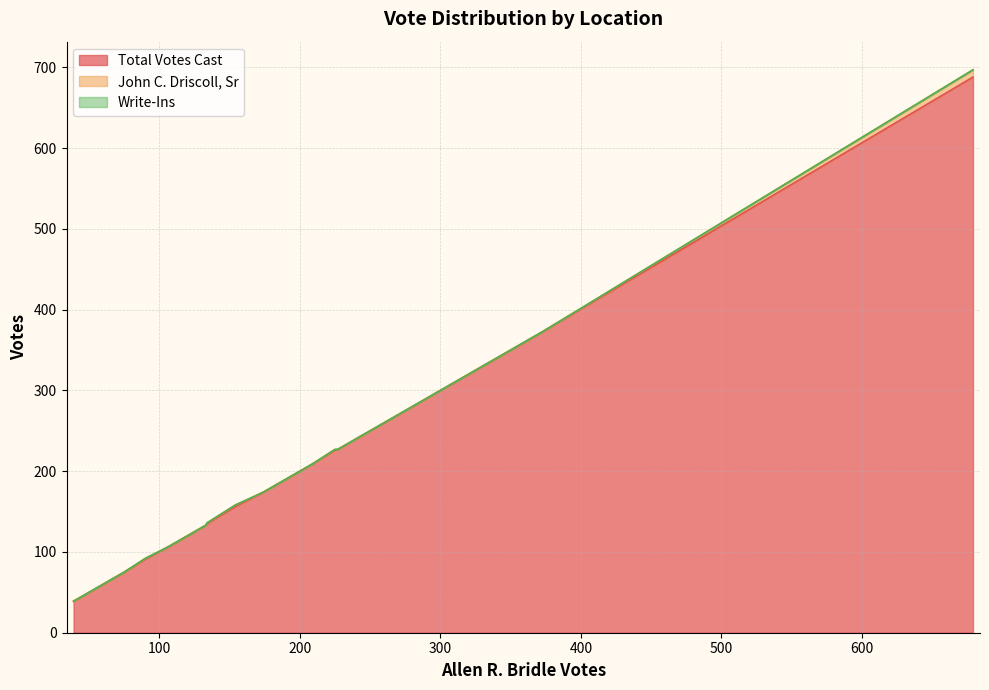

What is the label of the 7th point from the left?

Newington